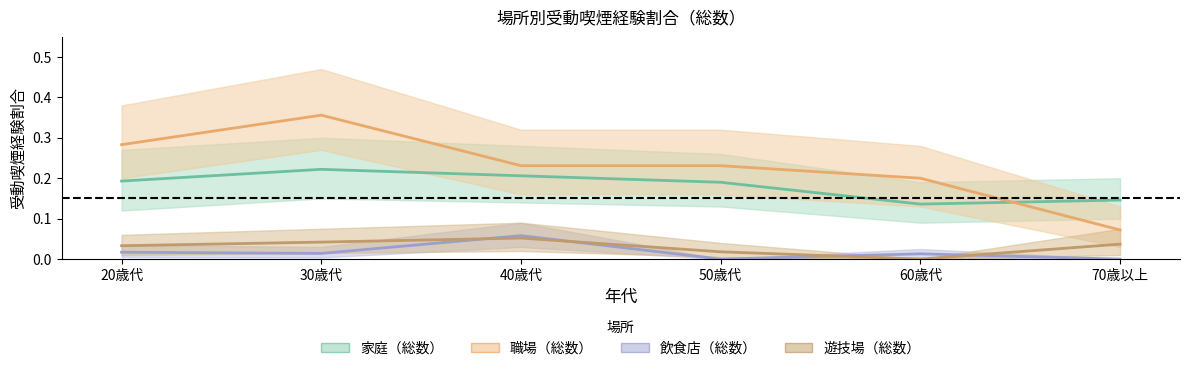

What are all the series names shown in the legend?

家庭（総数）, 職場（総数）, 飲食店（総数）, 遊技場（総数）